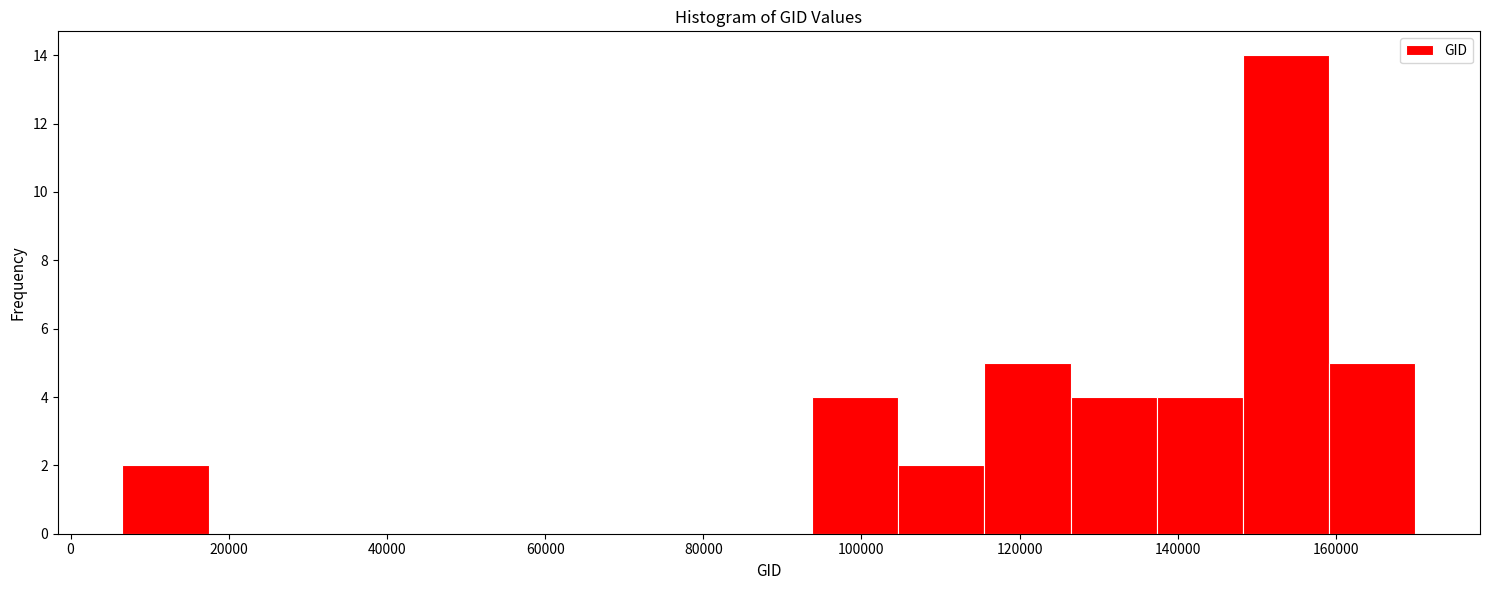

Reading left to right, list every bar in this chart as the range it spans on the x-axis followed by its height. Neither the bar edges nor the heights are printed on the chart, so give them approximately, as read against the axes.

6000 to 18000: 2
18000 to 28000: 0
28000 to 40000: 0
40000 to 50000: 0
50000 to 62000: 0
62000 to 72000: 0
72000 to 82000: 0
82000 to 94000: 0
94000 to 104000: 4
104000 to 116000: 2
116000 to 126000: 5
126000 to 138000: 4
138000 to 148000: 4
148000 to 160000: 14
160000 to 170000: 5